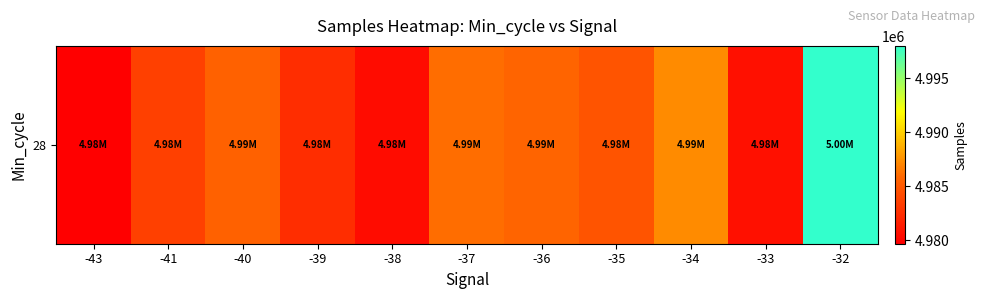

Which has a higher value, -43 or -40?

-40